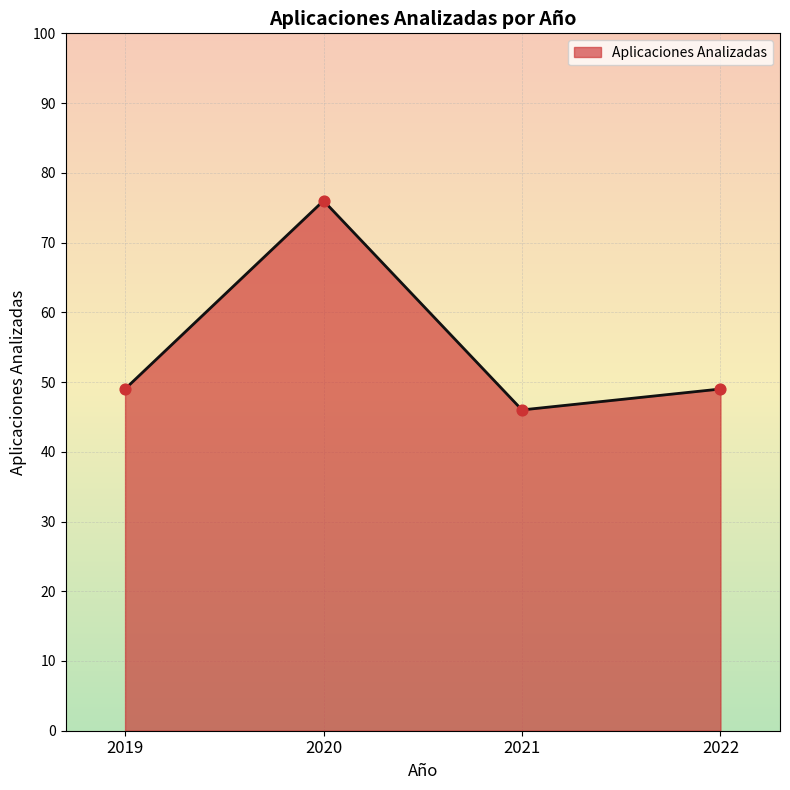

Between 2020 and 2021, which is larger?

2020